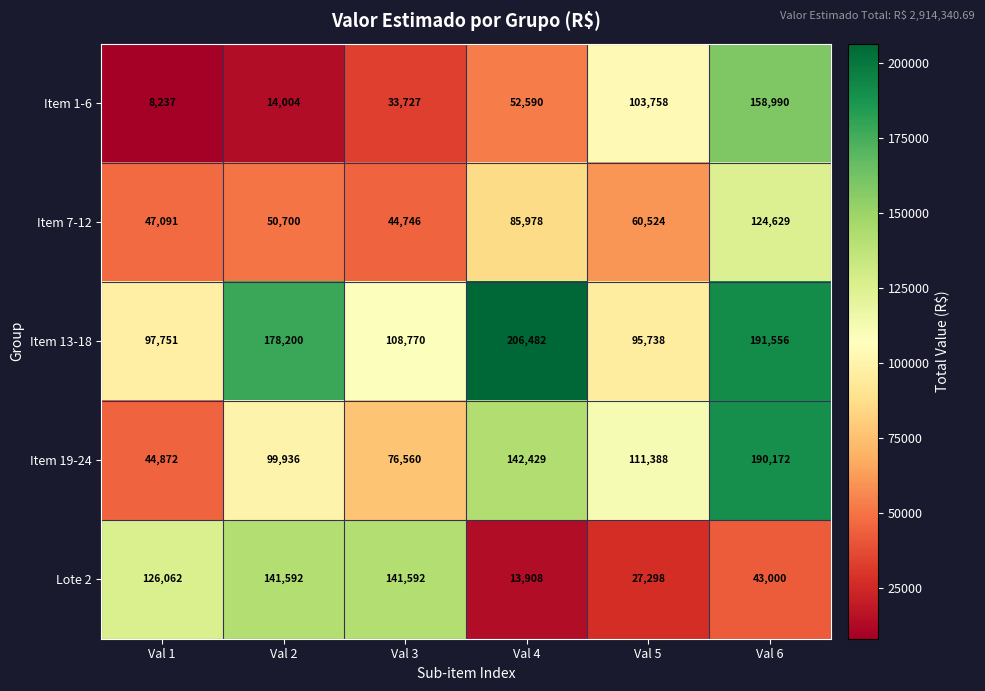

Which category has the lowest value across all series?

Val 1